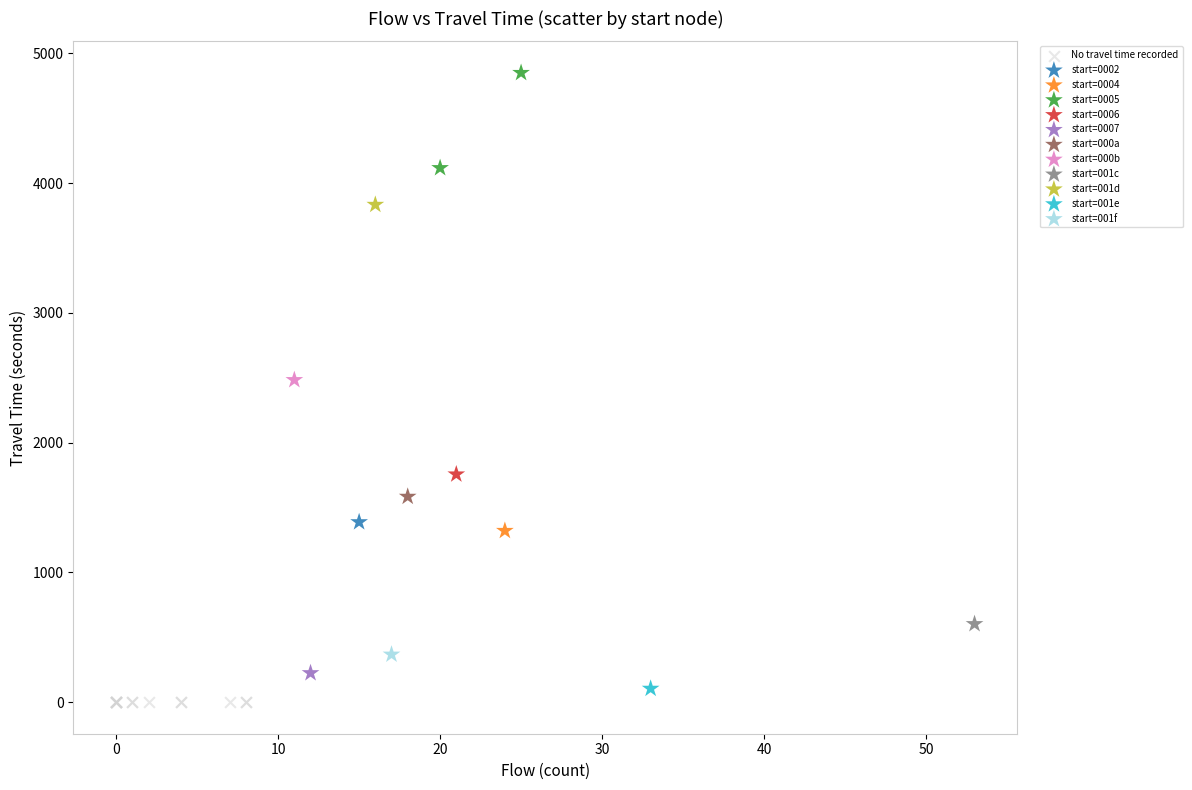

What are all the series names shown in the legend?

No travel time recorded, start=0002, start=0004, start=0005, start=0006, start=0007, start=000a, start=000b, start=001c, start=001d, start=001e, start=001f